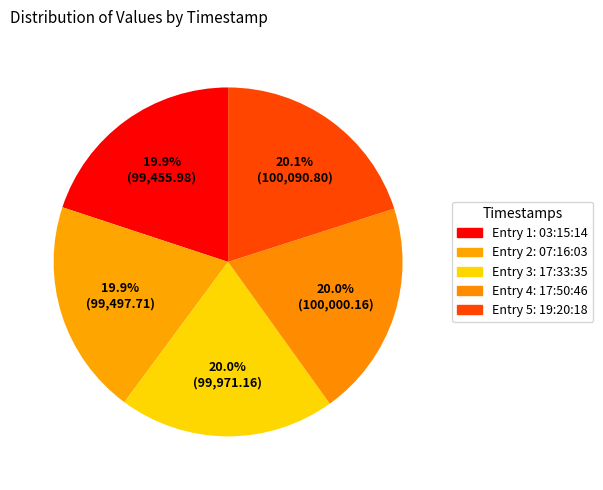

How many segments does this pie chart have?

5